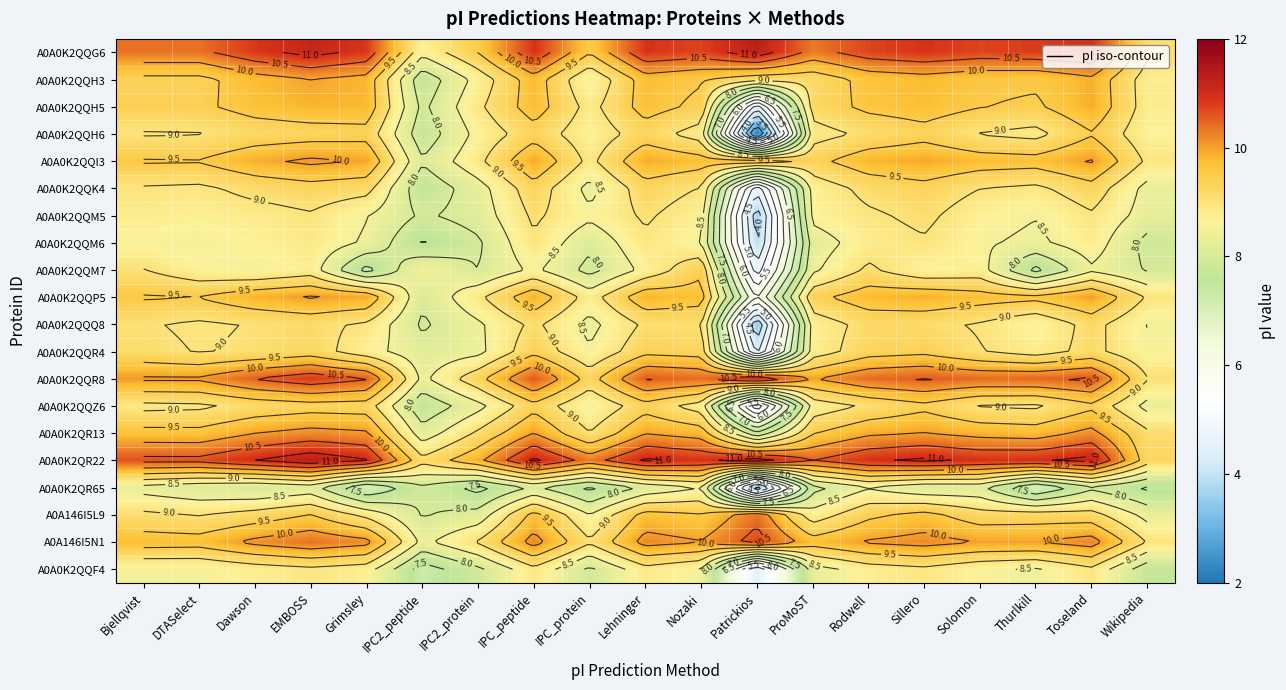

True or false: A0A0K2QQH5 has a value of 11.8 at IPC_protein.

False